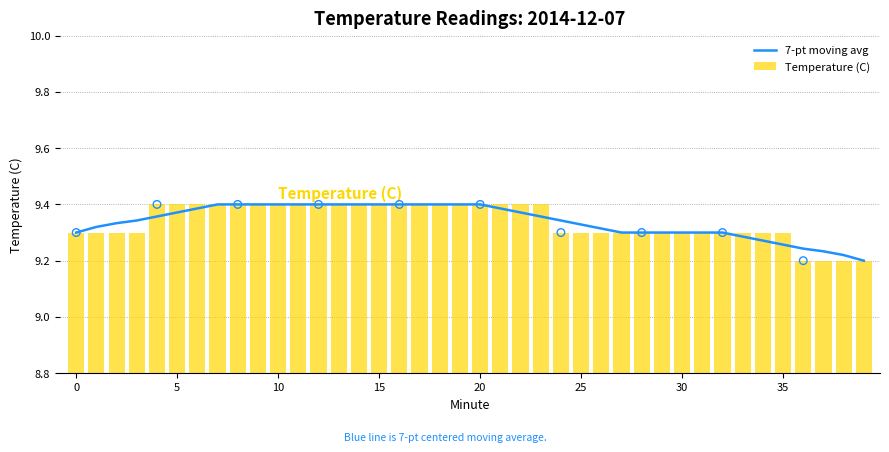

Is the value of 7-pt moving avg at 24 greater than the value of Temperature (C) at 14?

No